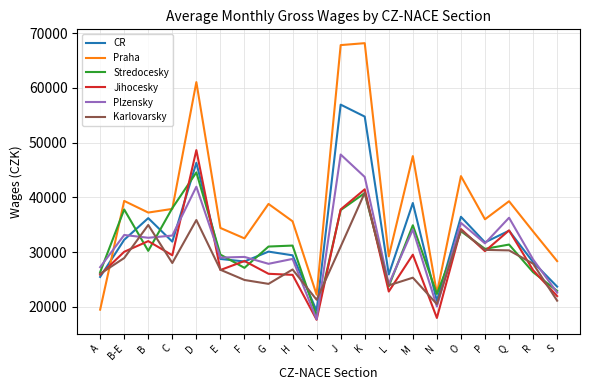

What position from the right is N?

6